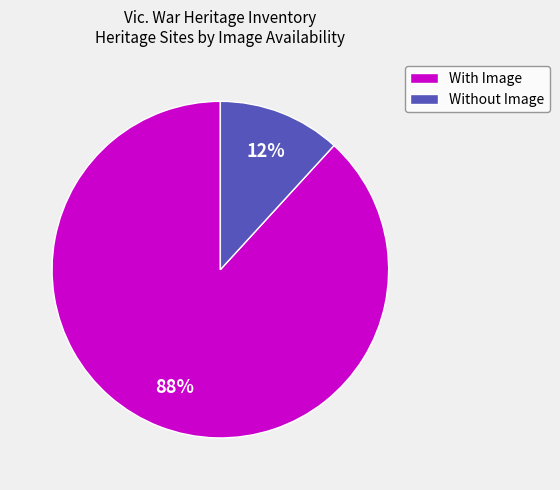

What is the largest slice in the pie chart?

With Image